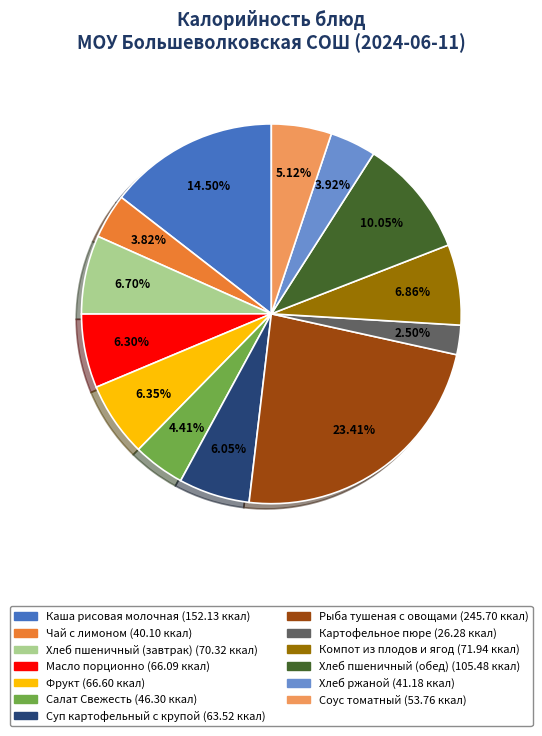

Does Компот из плодов и ягод represent more than half of the total?

No